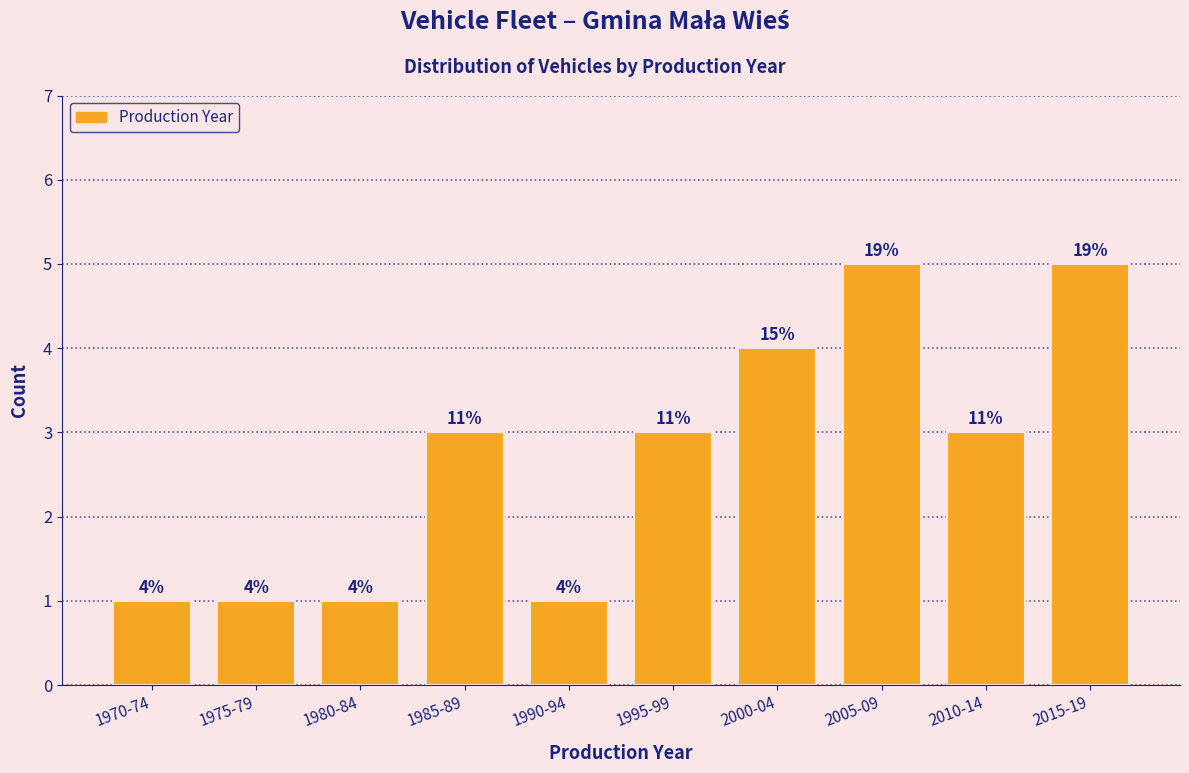

How many bars are there in total?

10